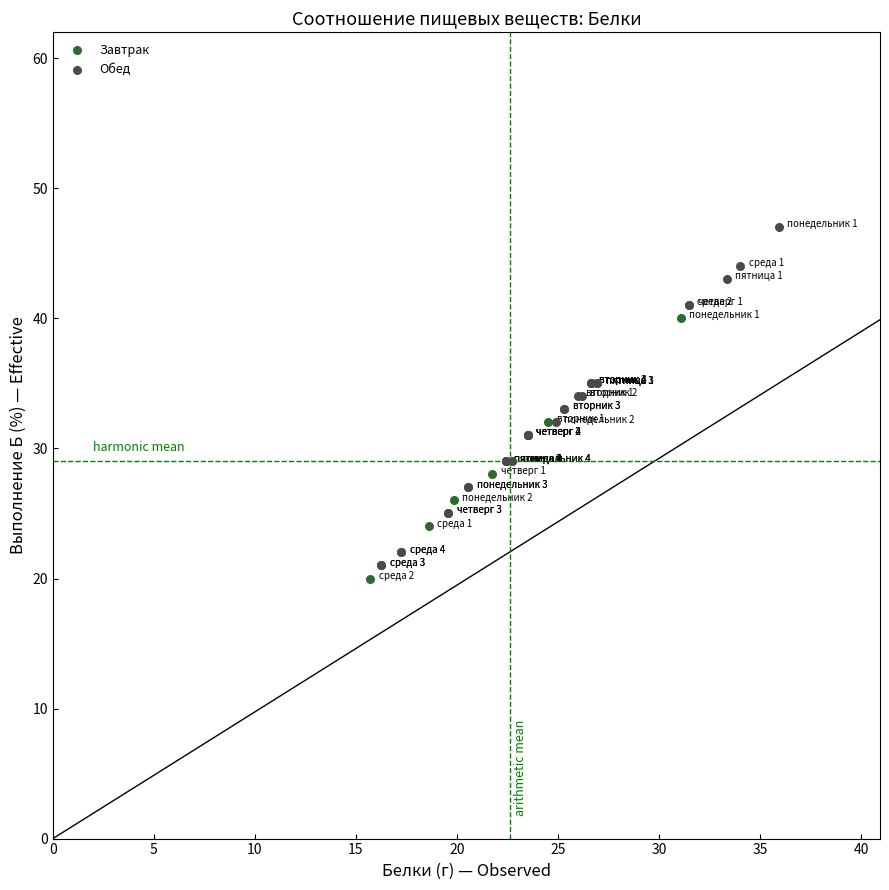

Which series contains the highest Y value?

Обед